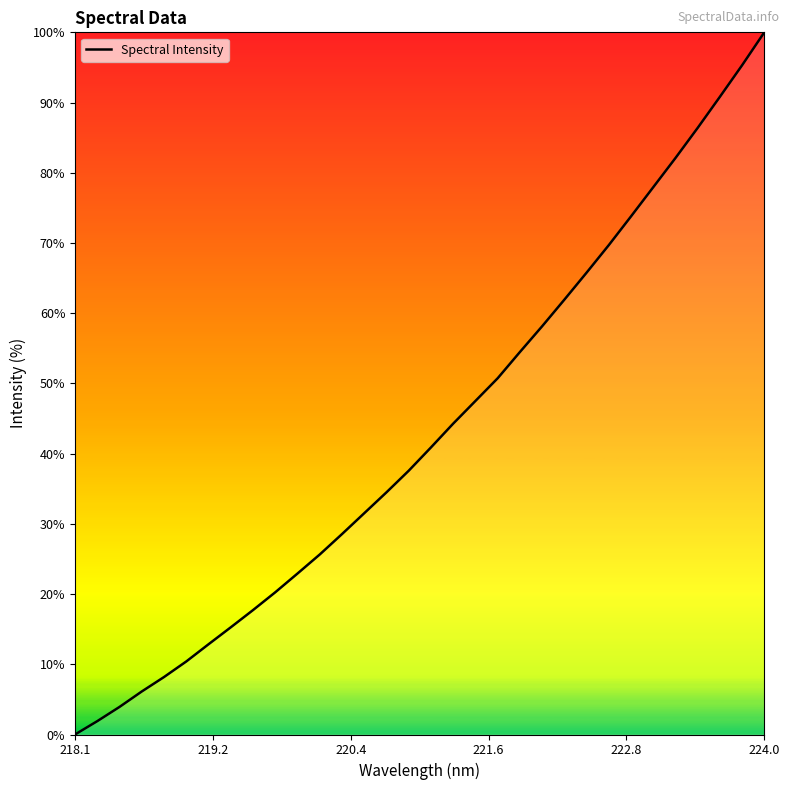

What is the difference between the maximum and minimum values?

100.0